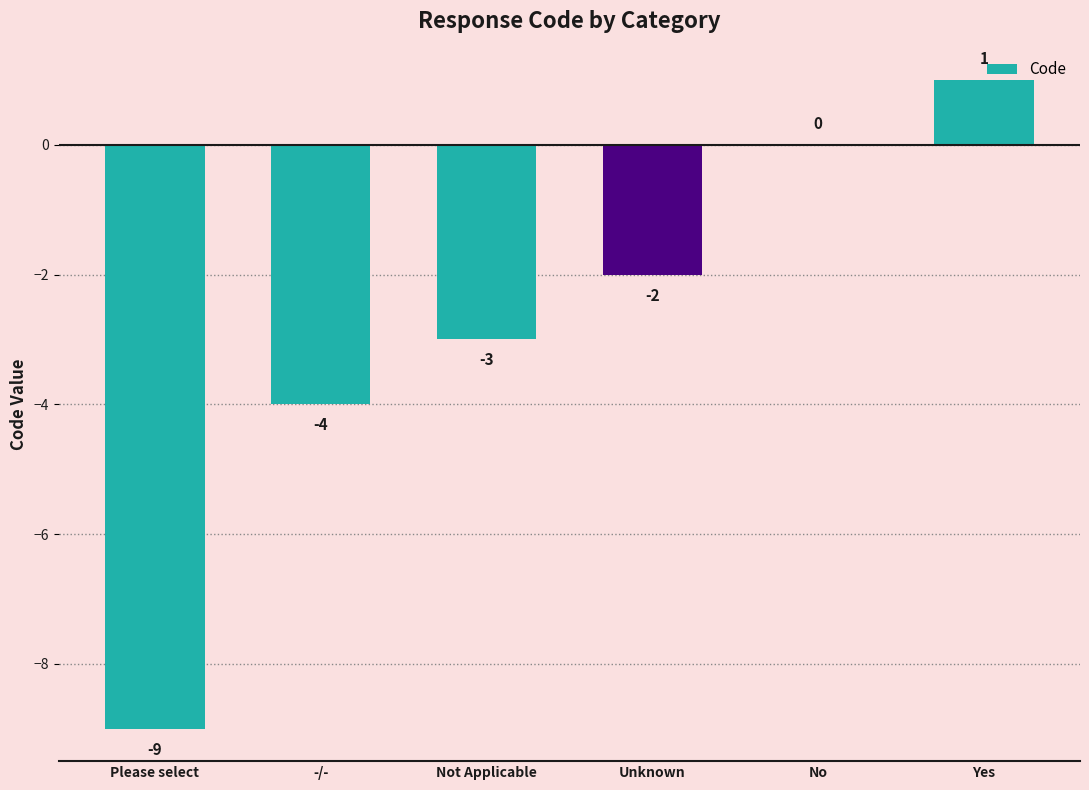

Reading right to left, extract all data points from this chart.

Yes=1	No=0	Unknown=-2	Not Applicable=-3	-/-=-4	Please select=-9